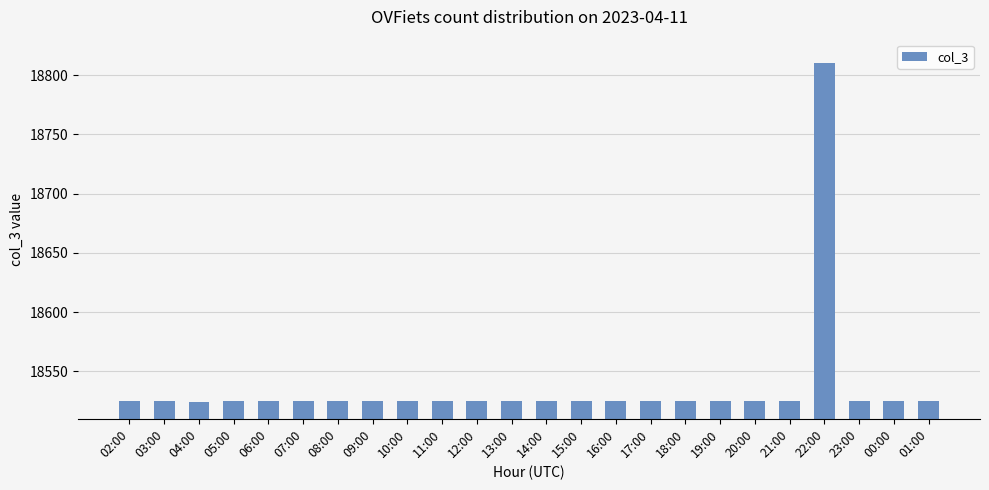

True or false: the data shows 18525 at 01:00.

True